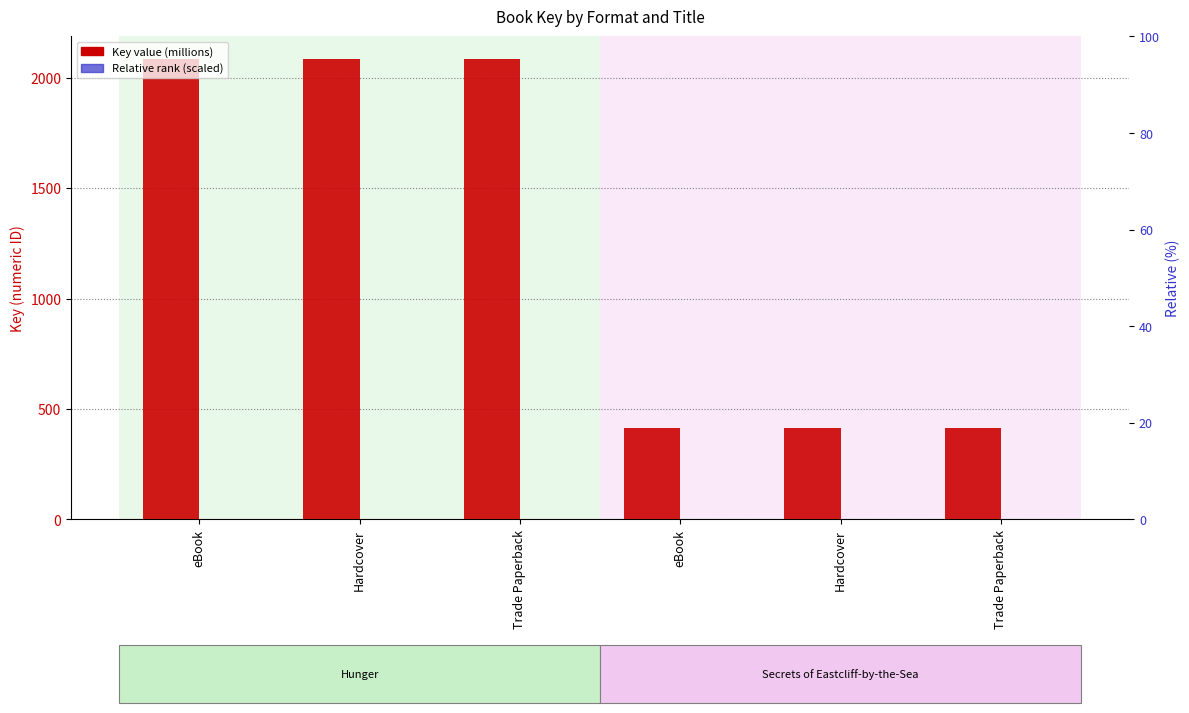

True or false: Key value (millions) has a value of 543.5 at Trade Paperback.

False